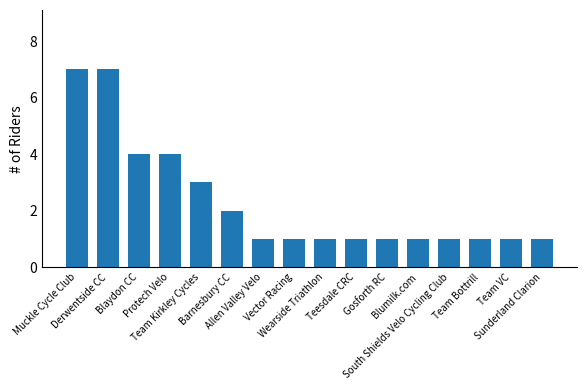

What is the sum of all values?

37